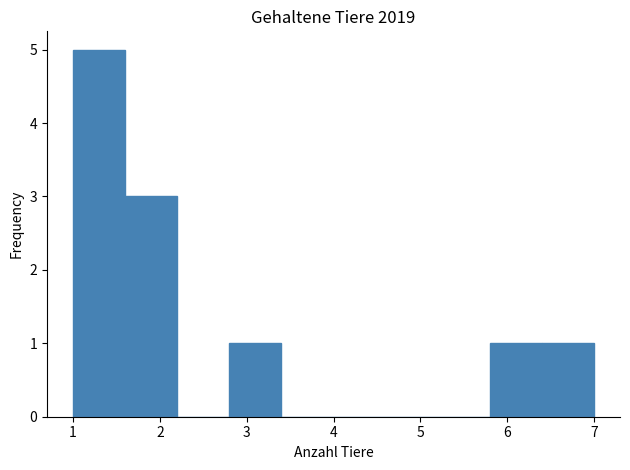

Over which range of the x-axis is the bar tallest?

1.0 to 1.6